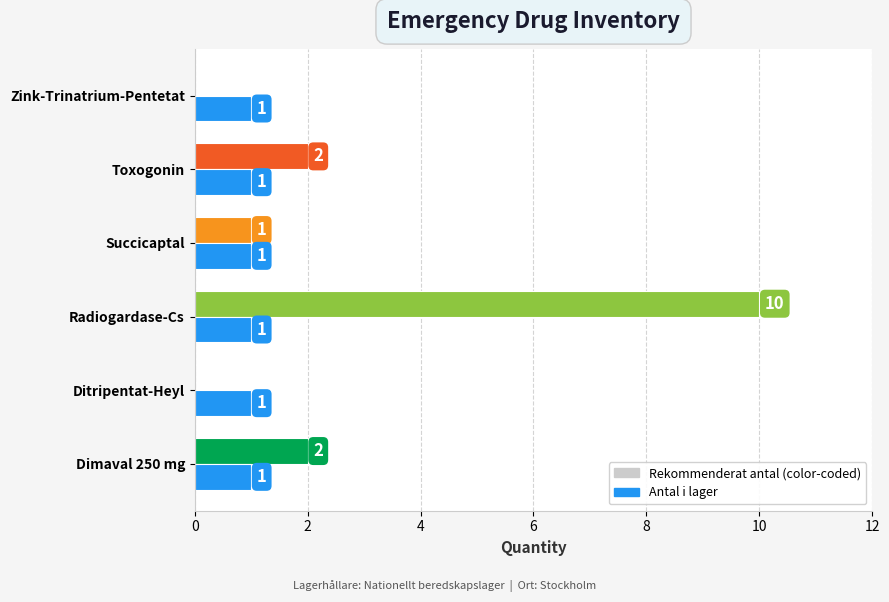

Which label corresponds to the largest value in the chart?

Radiogardase-Cs